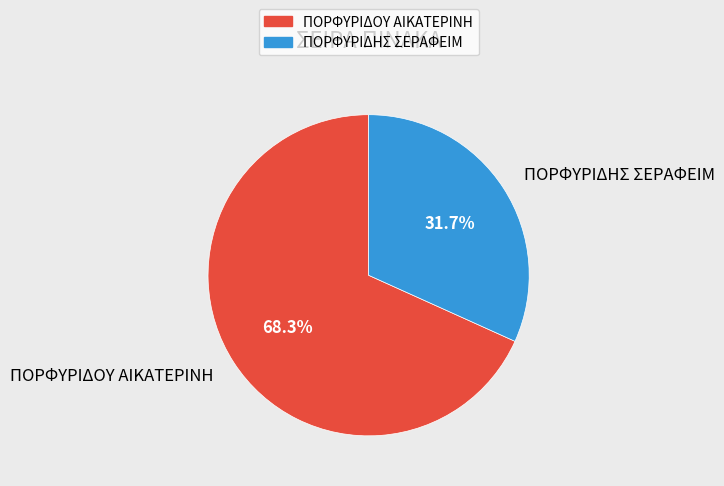

Is the sum of ΠΟΡΦΥΡΙΔΟΥ ΑΙΚΑΤΕΡΙΝΗ and ΠΟΡΦΥΡΙΔΗΣ ΣΕΡΑΦΕΙΜ greater than half?

Yes